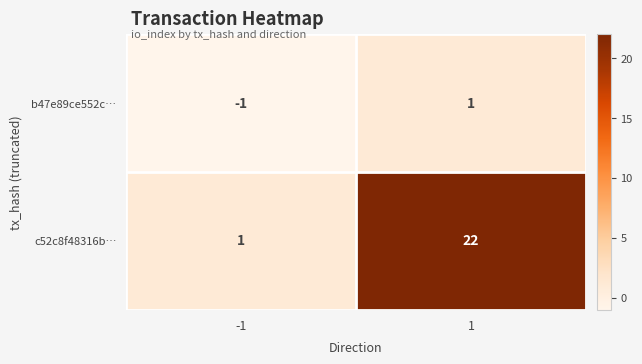

How many values in b47e89ce552c… are below zero?

1